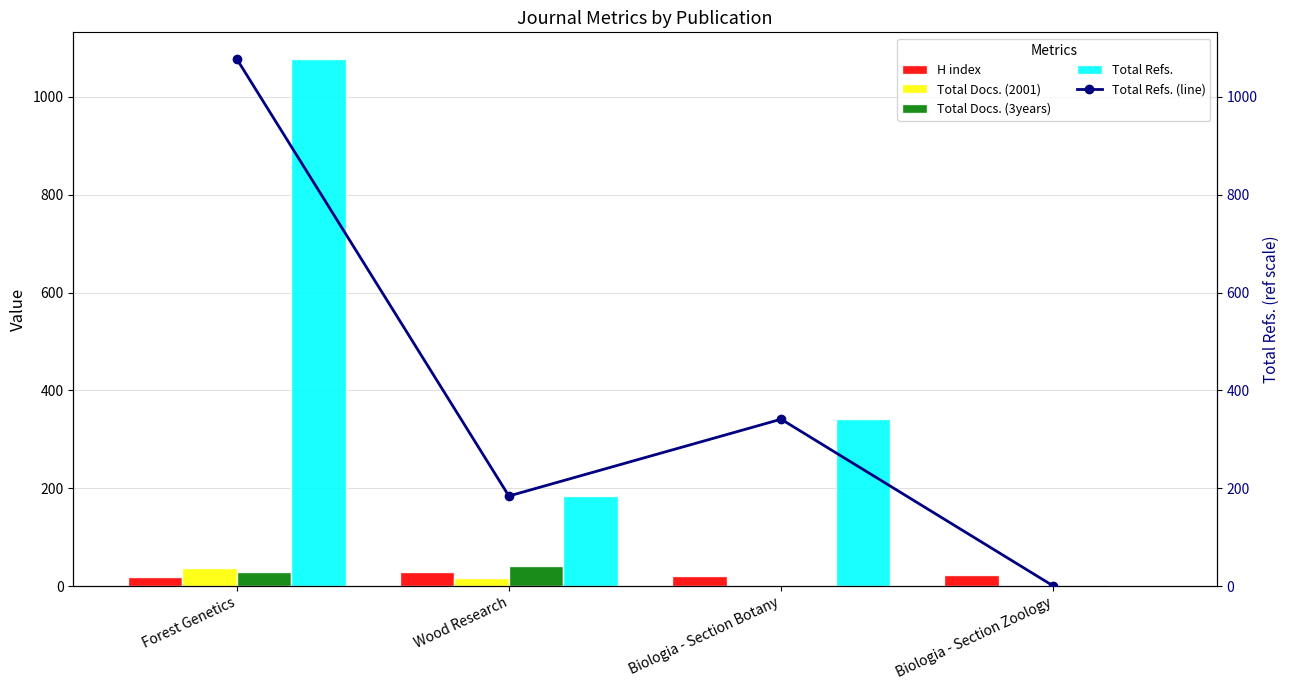

Which series has the largest range (max minus min)?

Total Refs.